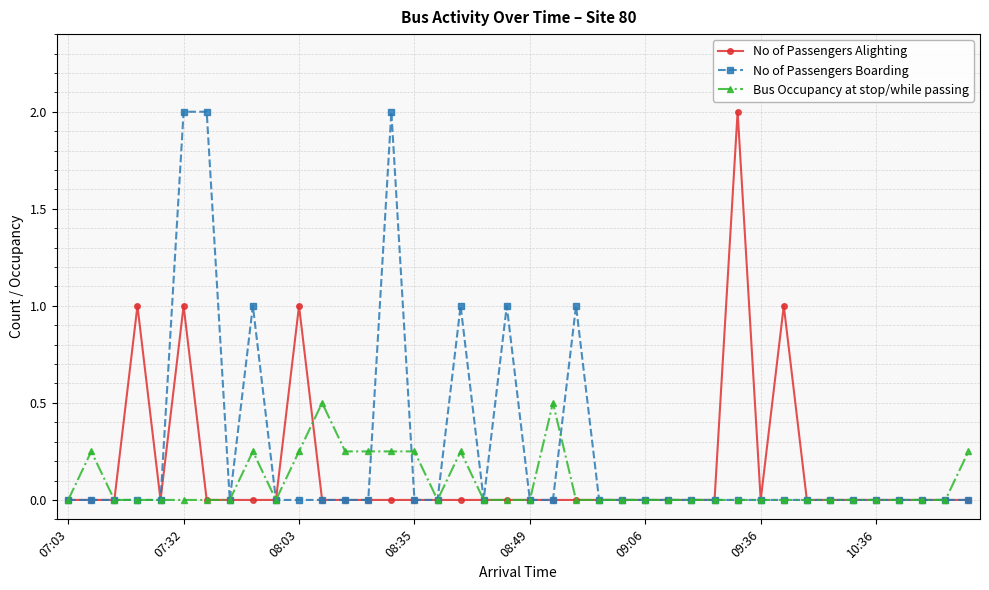

Rank the series by their average value, from highest to lowest.

No of Passengers Boarding, No of Passengers Alighting, Bus Occupancy at stop/while passing